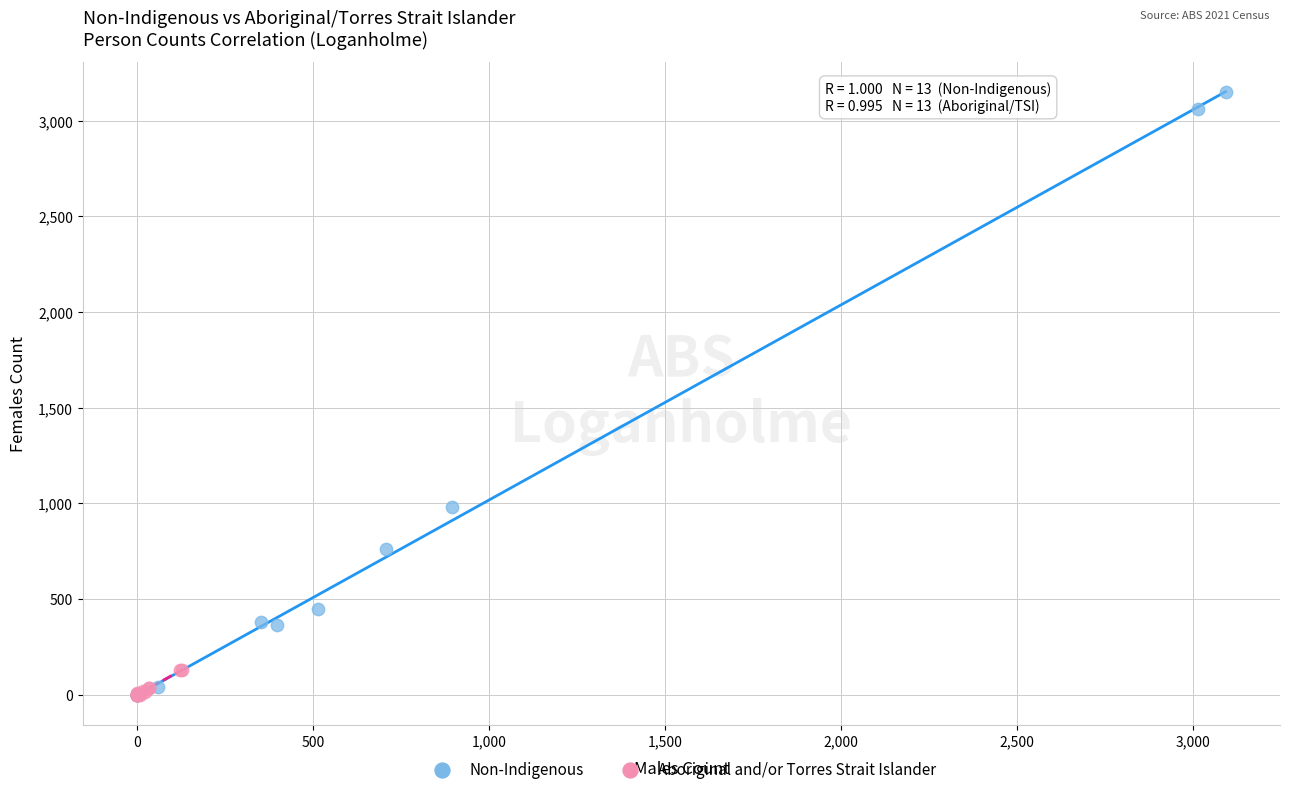

Which series has the widest spread of Y values?

Non-Indigenous